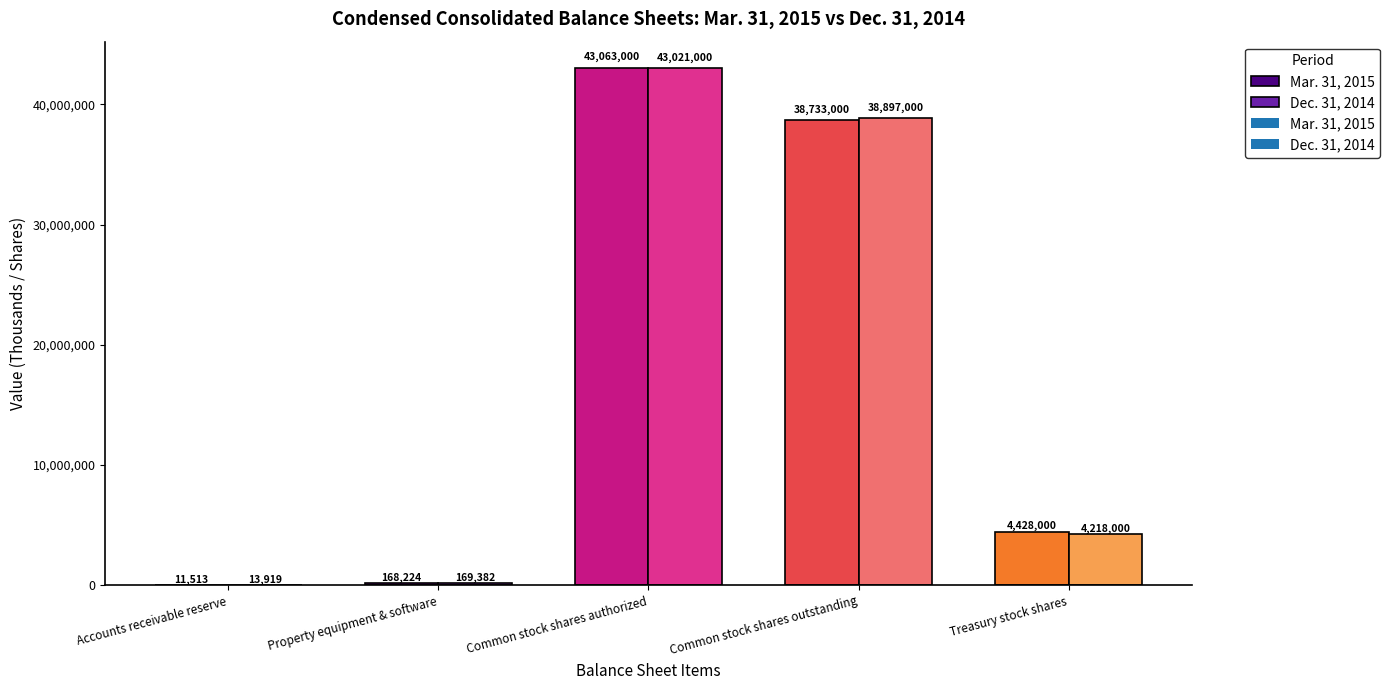

What is the difference between the highest and lowest values at Common stock shares outstanding?

164000